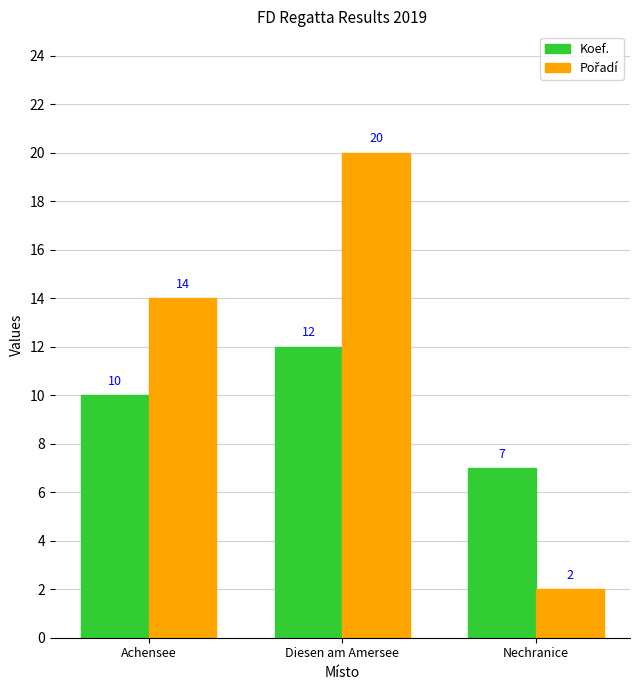

The value of Koef. at Achensee is 16. True or false?

False